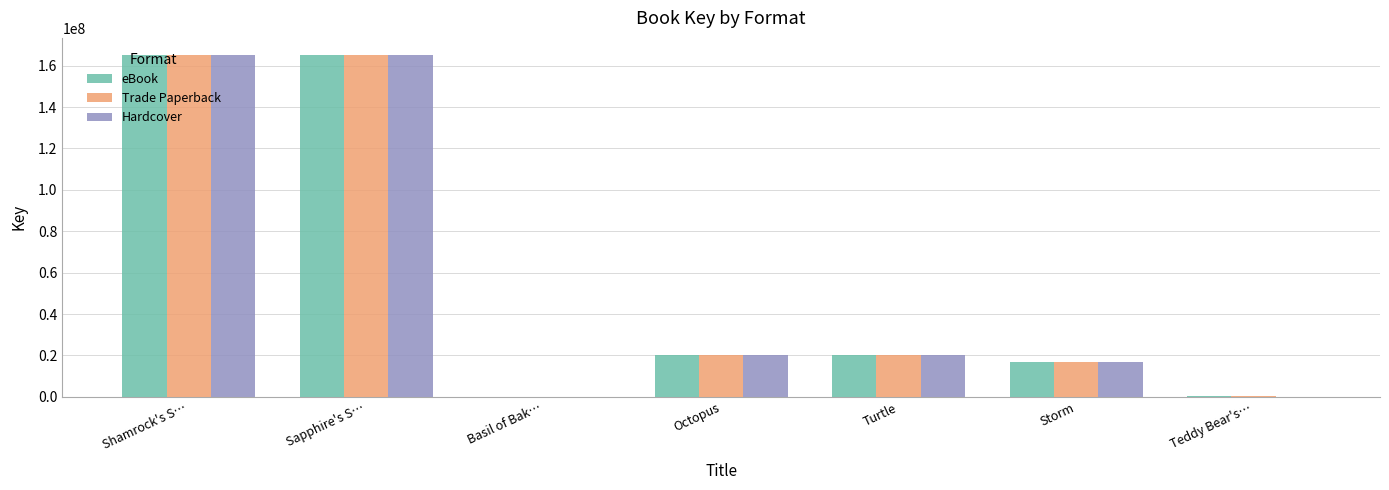

Is the value of eBook at Teddy Bear's… greater than the value of Hardcover at Storm?

No